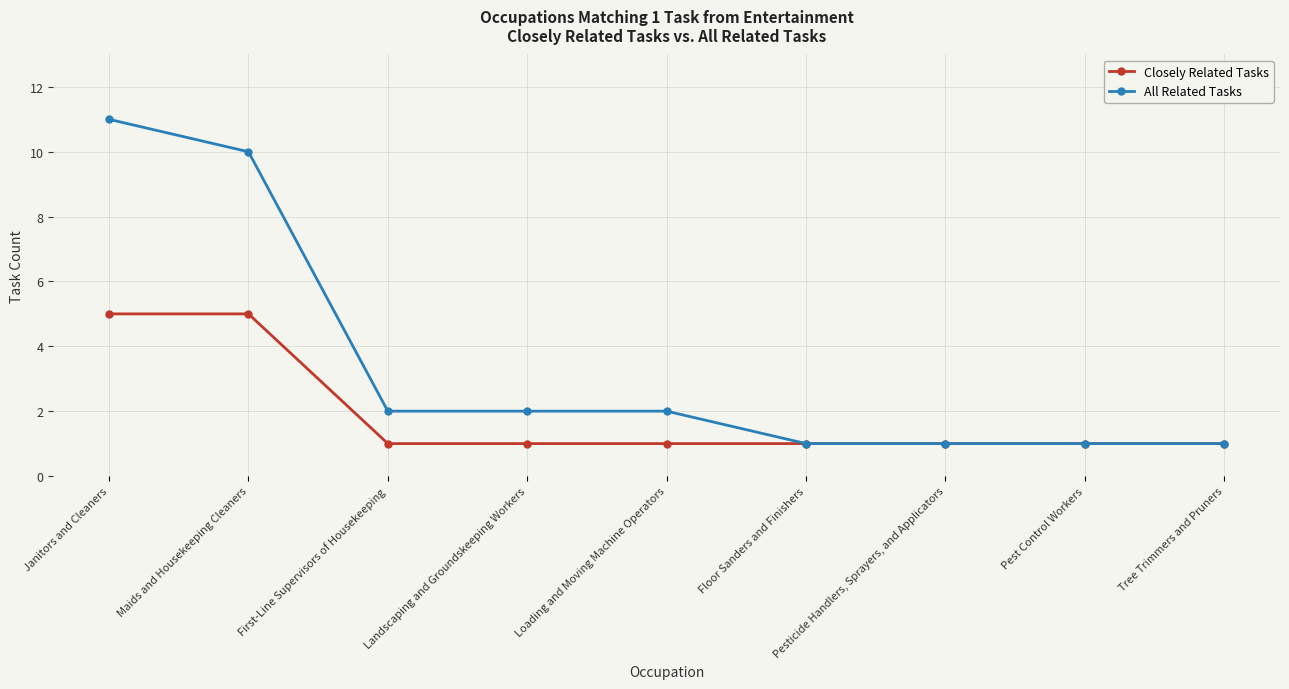

What is the greatest value displayed?

11